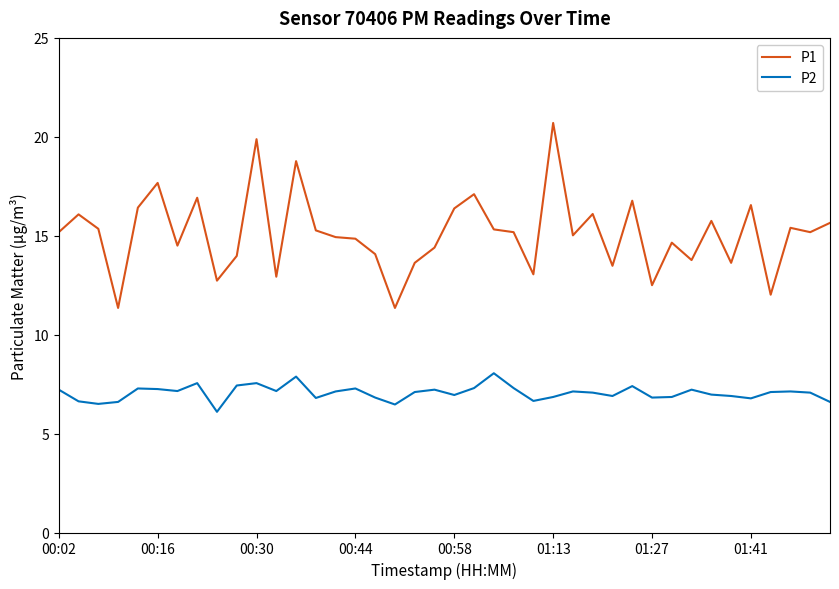

What is the minimum value shown in the chart?

6.1